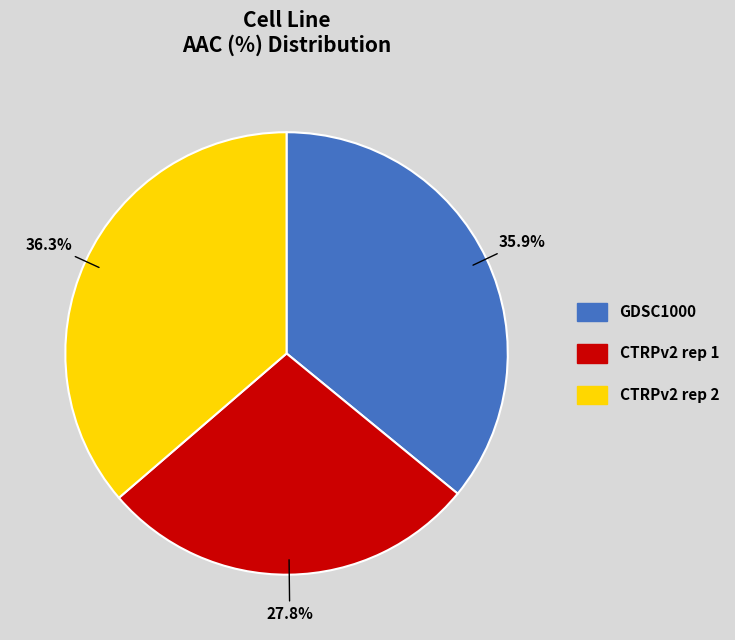

The GDSC1000 slice represents 36% of the pie. True or false?

True